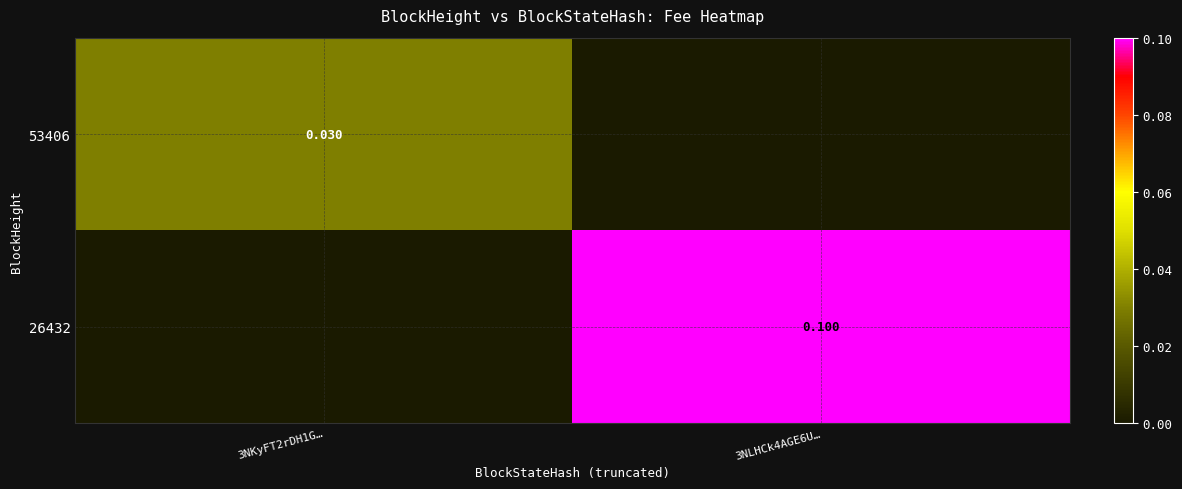

Is the value of 53406 at 3NKyFT2rDH1G… greater than the value of 26432 at 3NKyFT2rDH1G…?

Yes